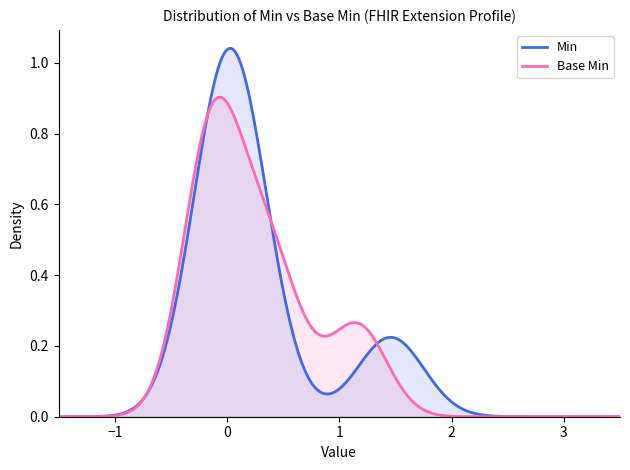

What are all the series names shown in the legend?

Min, Base Min